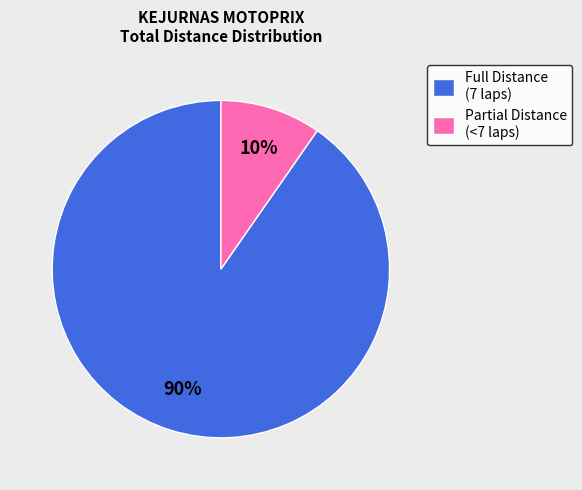

Is there any slice that represents more than half of the pie?

Yes